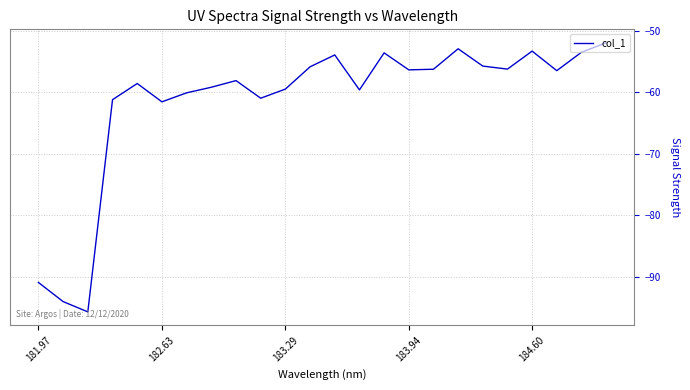

What is the difference between the maximum and minimum values?

43.8